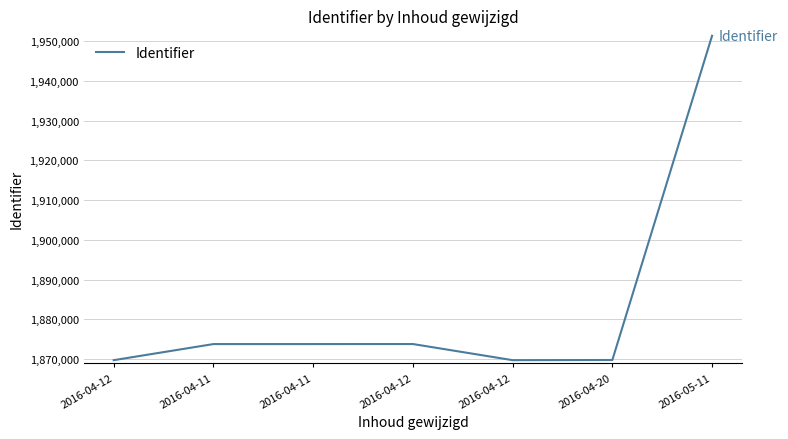

How many values are below 1873794?

3